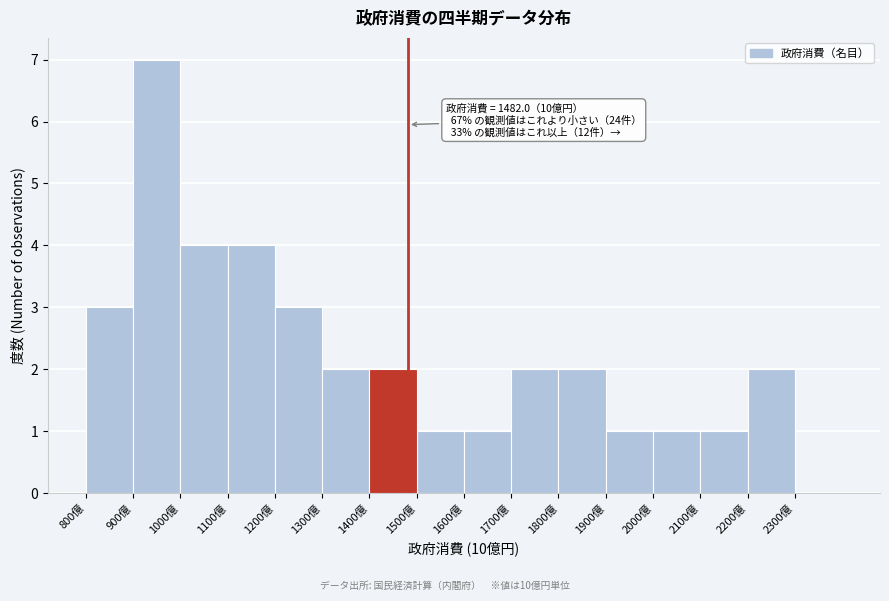

Which range on the x-axis has the tallest bar?

900 to 1000